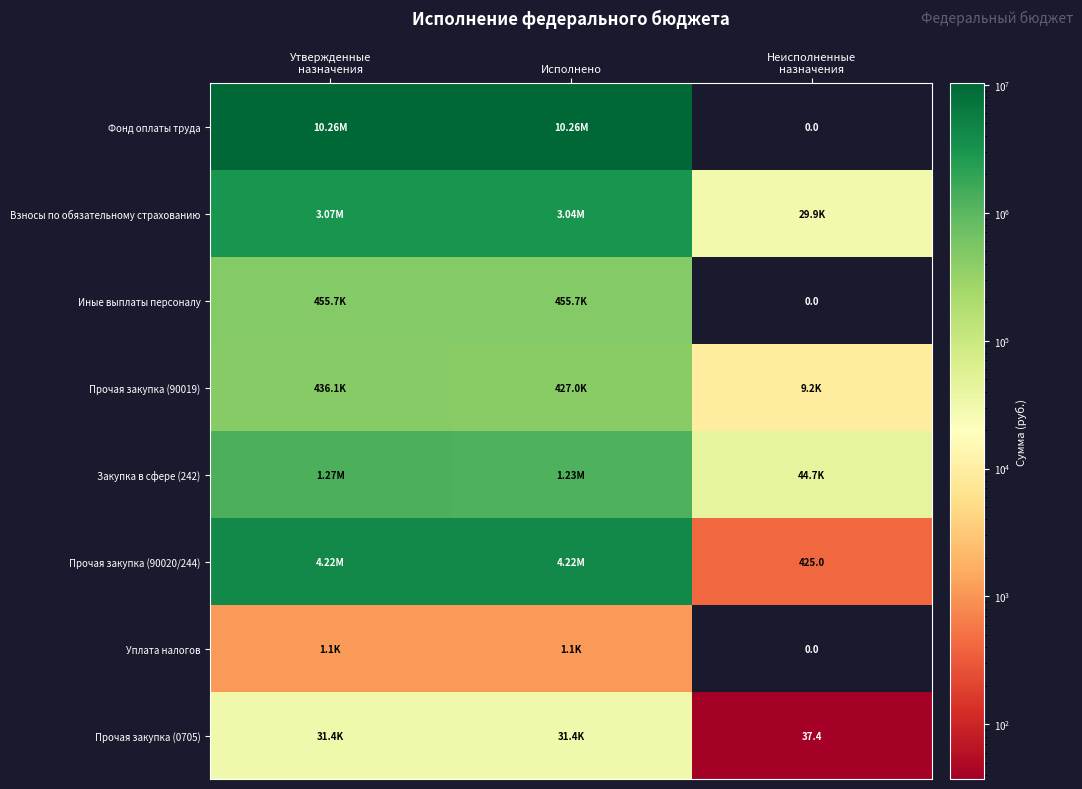

How many data points in Взносы по обязательному страхованию are above 3036971?

2